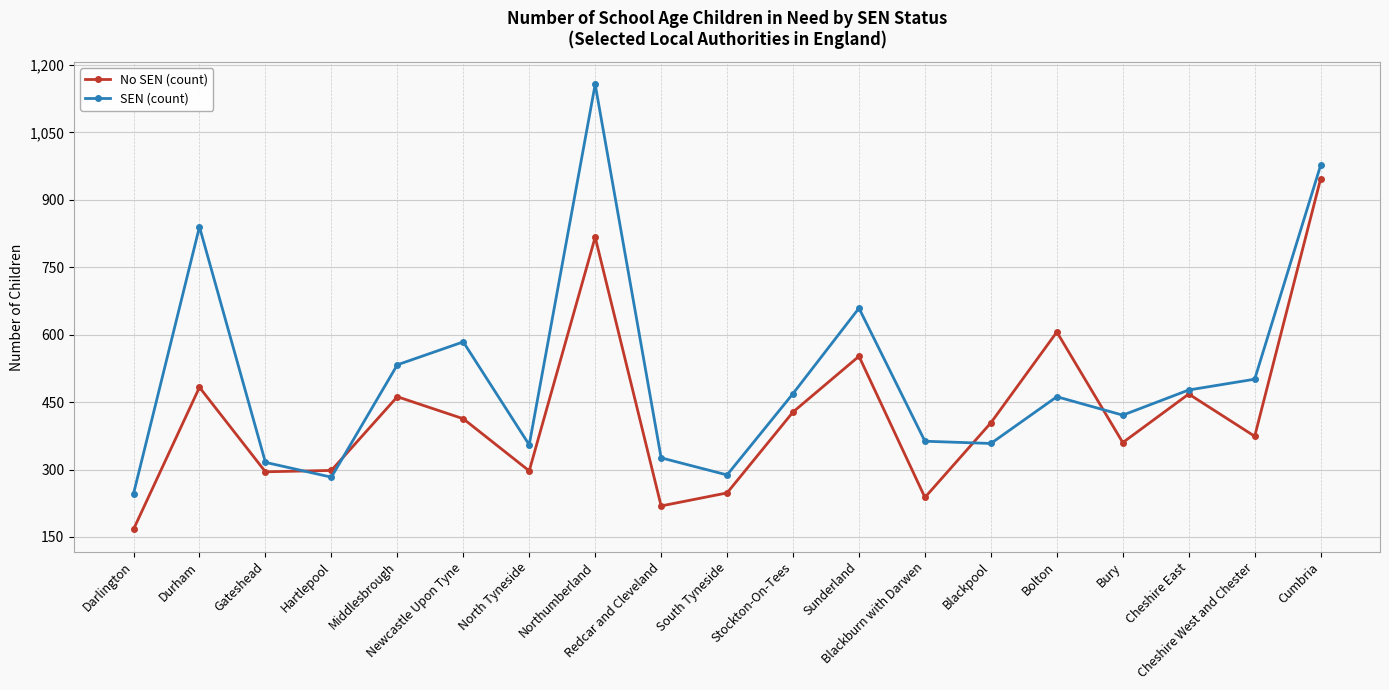

At Durham, list the series in order from largest to smallest.

SEN (count), No SEN (count)